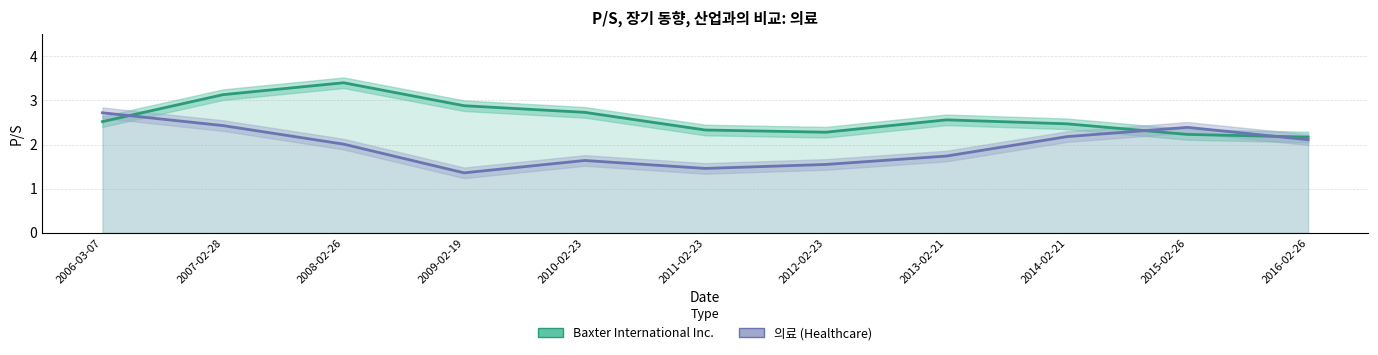

Which label corresponds to the smallest value in the chart?

2009-02-19